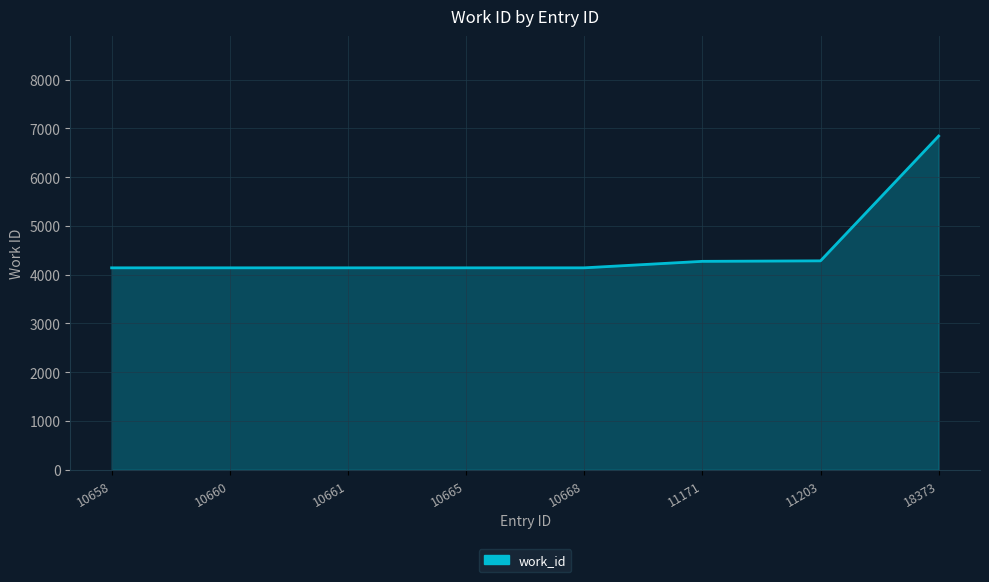

Approximately how many times larger is the value at 11171 compared to 10660?

1.0